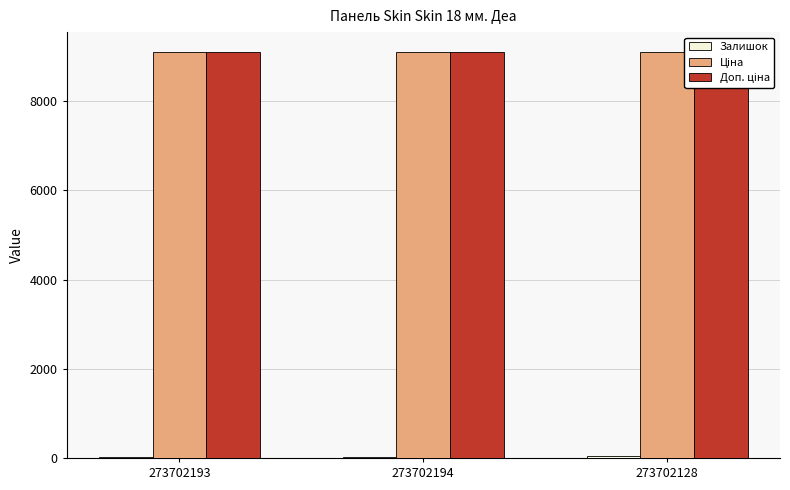

What is the label of the 2nd bar from the right?

273702194